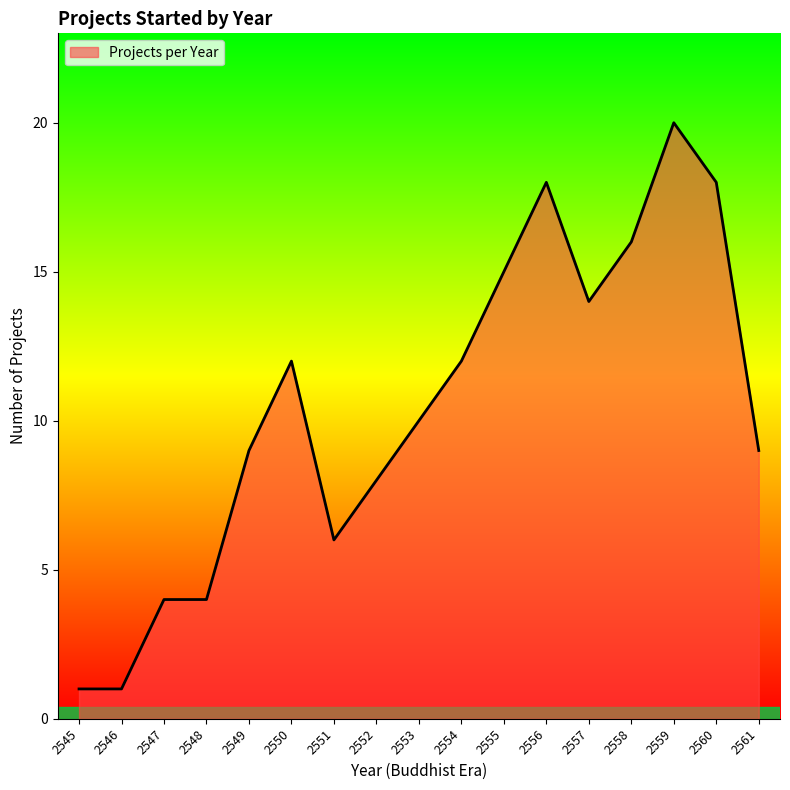

What is the difference between the maximum and minimum values?

19